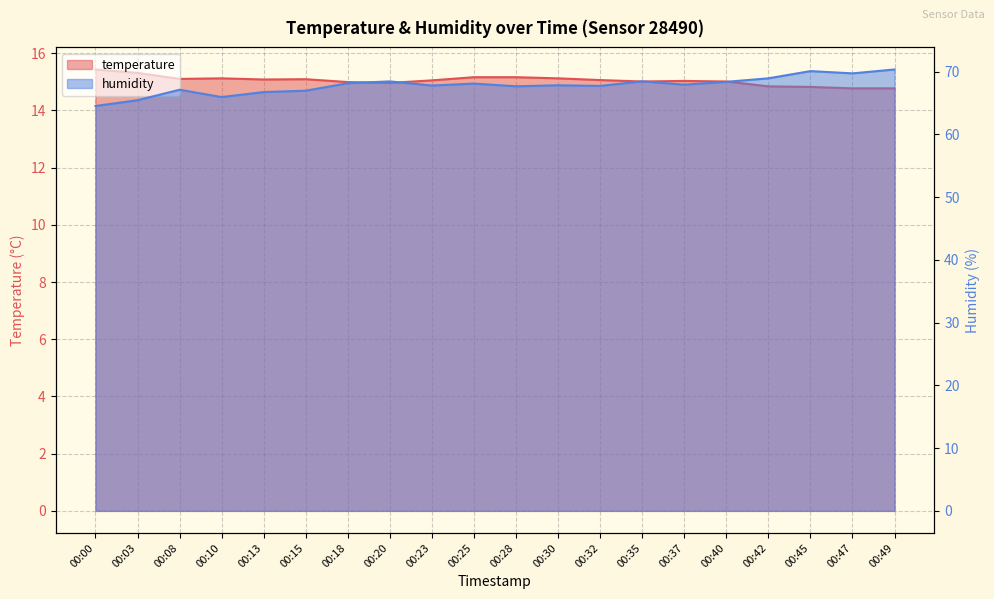

Read the humidity value at 00:13.

66.8